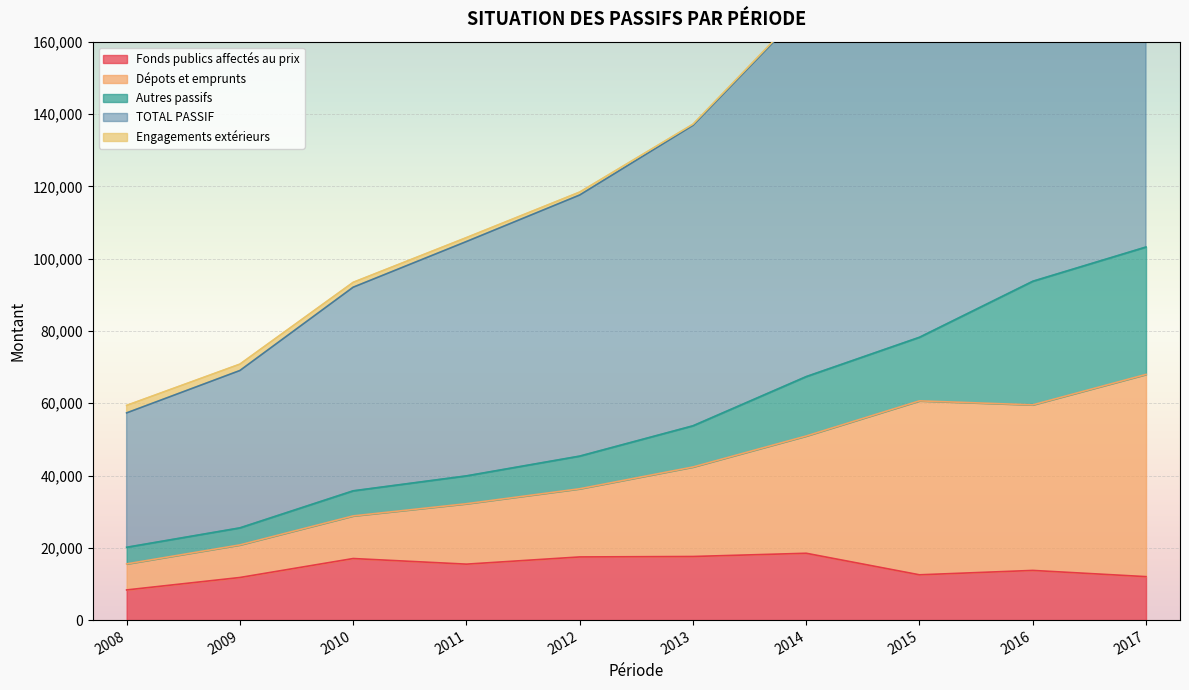

Is it true that Fonds publics affectés au prix equals 13744.4 at 2016?

True